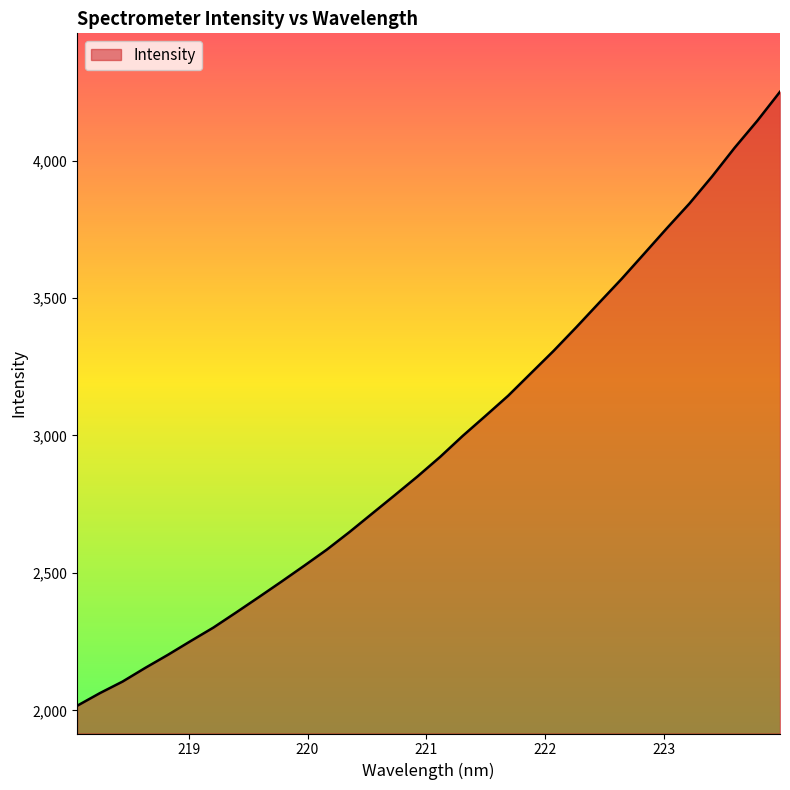

What is the minimum value shown in the chart?

2017.1